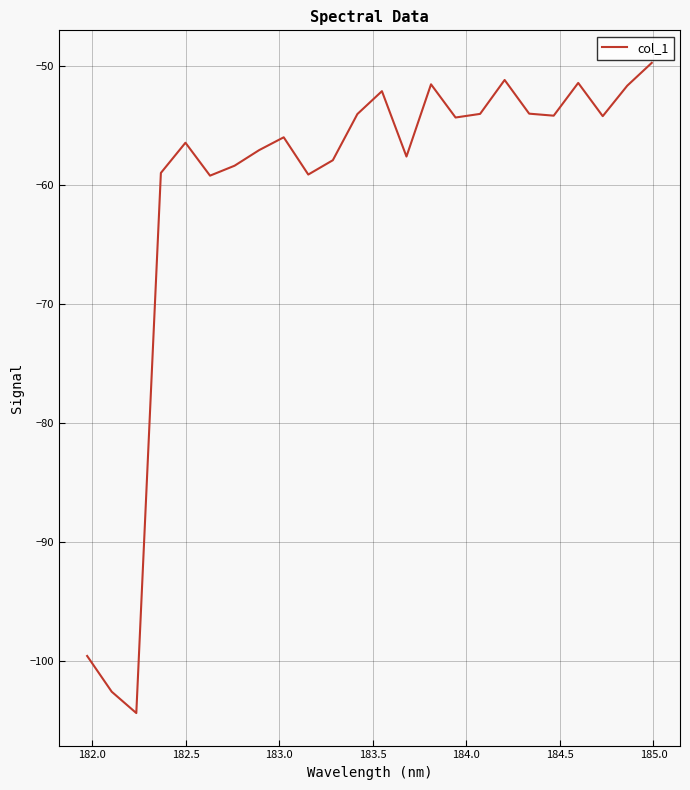

What is the smallest value displayed?

-104.4